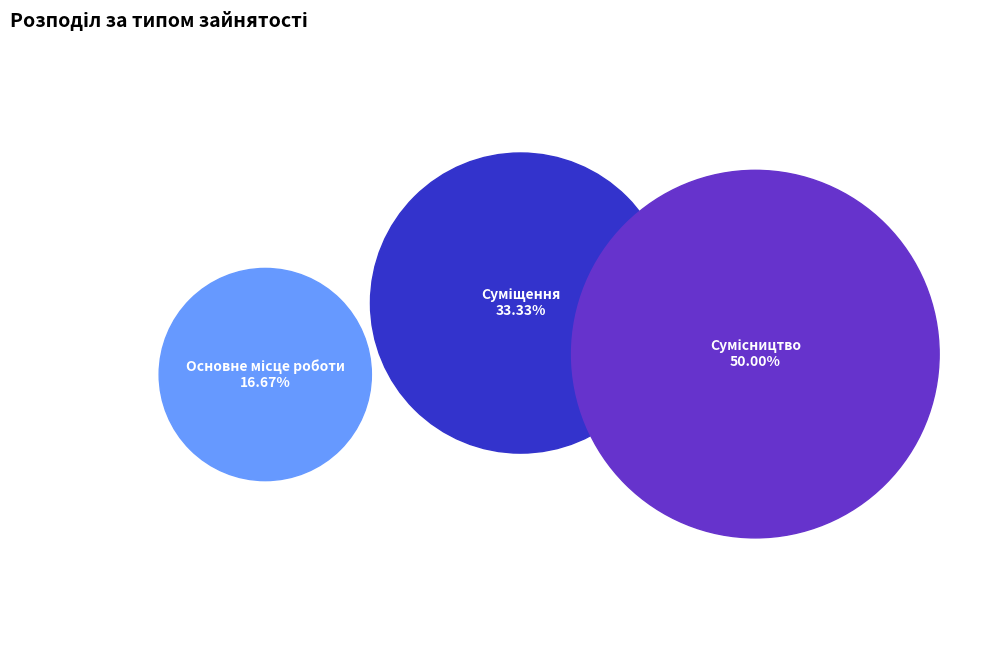

To the nearest percent, what is the difference between the Основне місце роботи and Сумісництво slice percentages?

33%